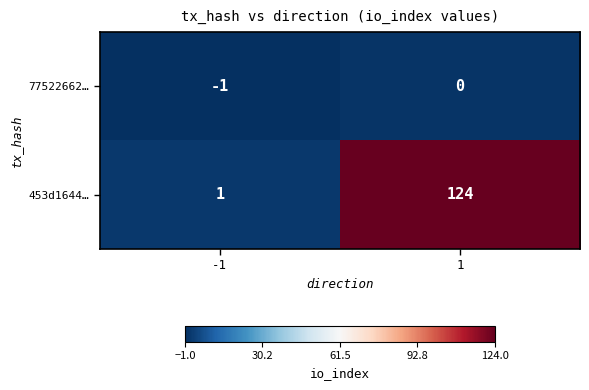

How many distinct data groups are displayed?

2